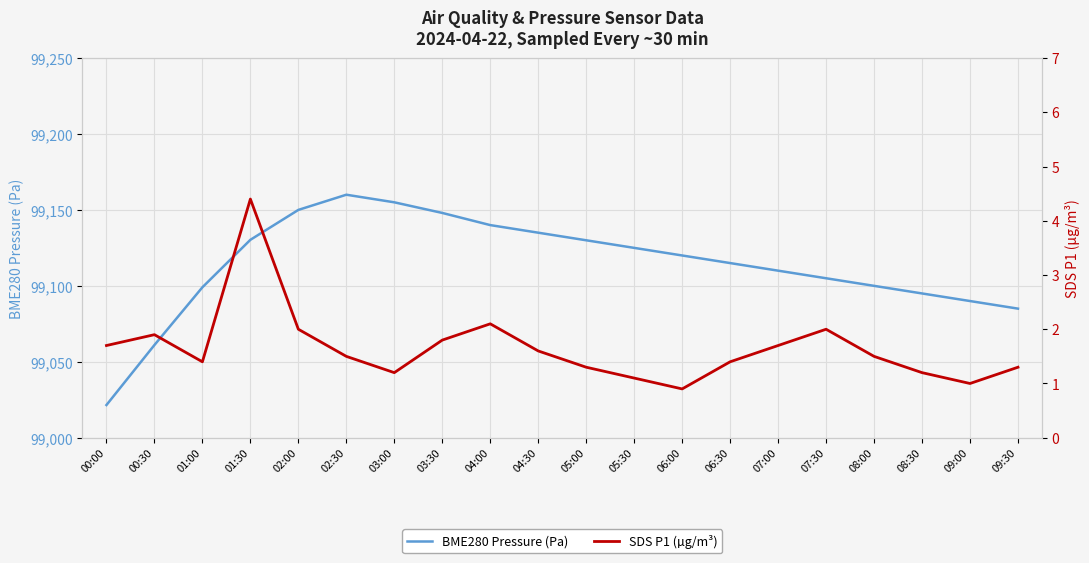

What is the value of the BME280 Pressure (Pa) point at the 7th from the left?

99155.0